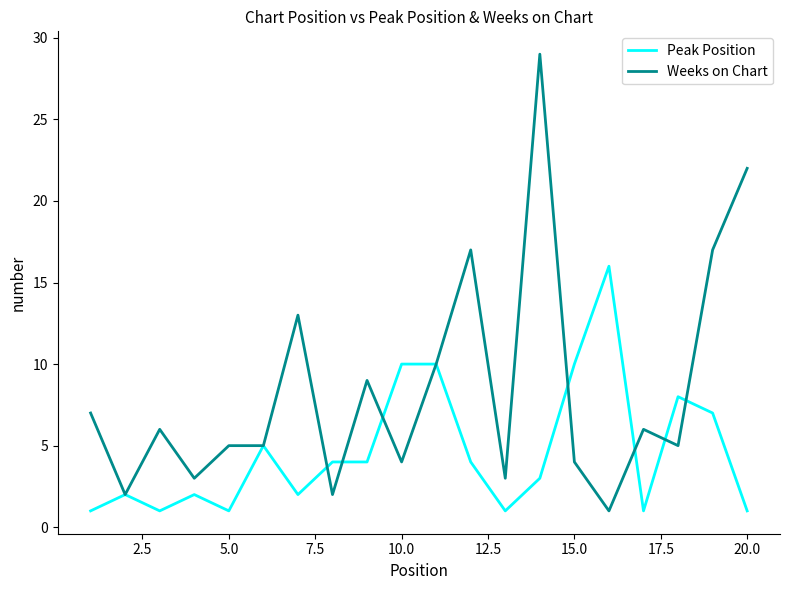

Which series has the largest total across all categories?

Weeks on Chart